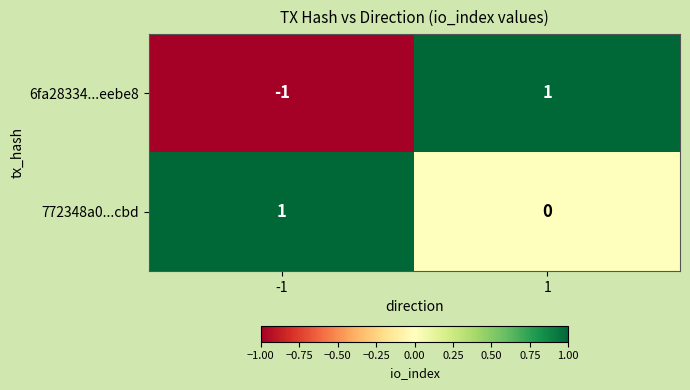

At 1, list the series in order from largest to smallest.

6fa28334...eebe8, 772348a0...cbd